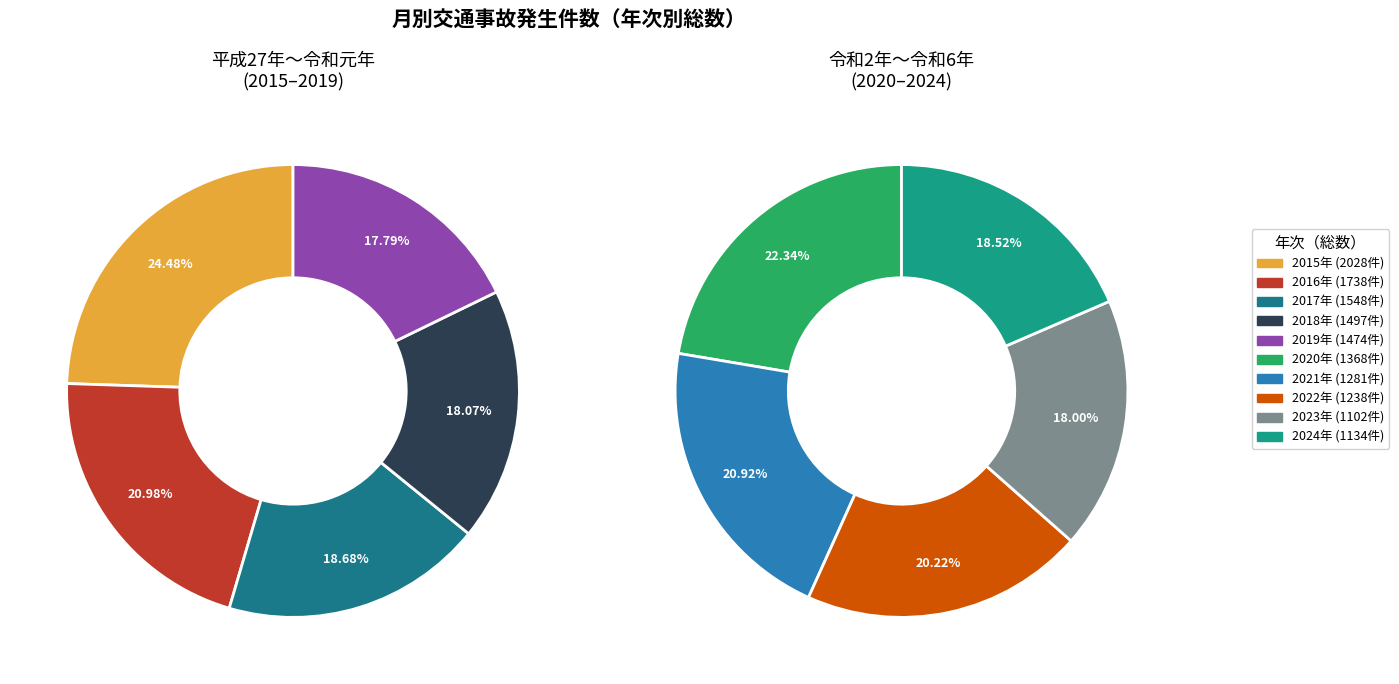

Between 2022 and 2024, which is larger?

2022